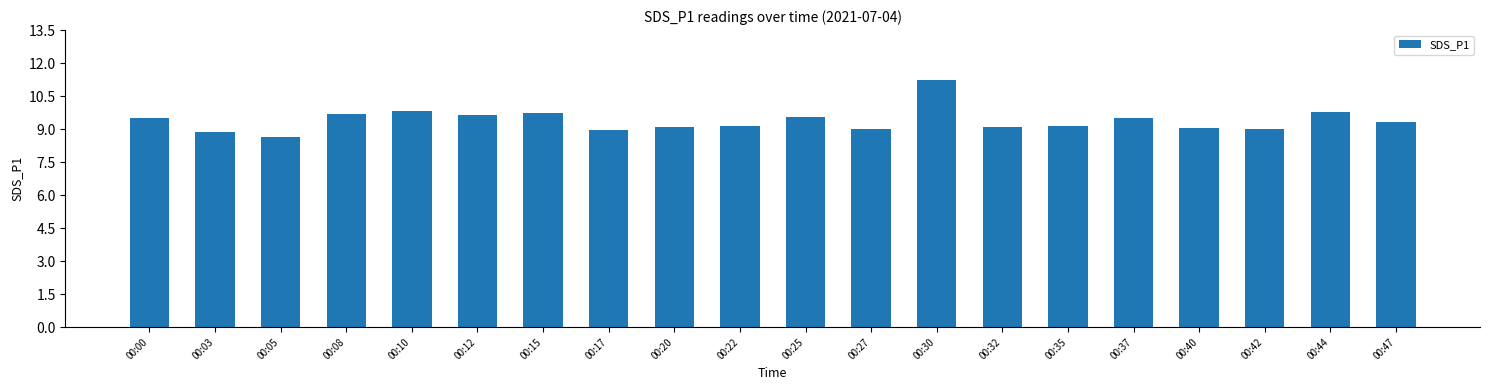

Which category has the highest value across all series?

00:30